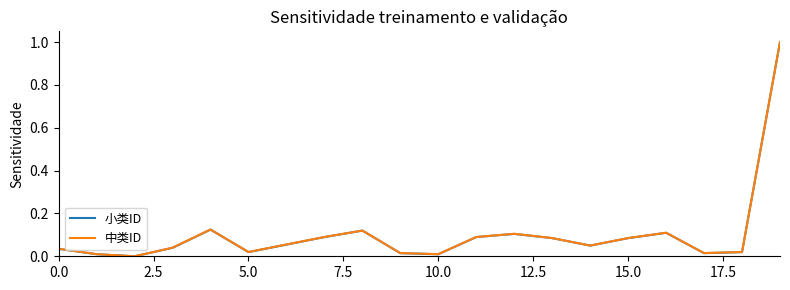

What is the highest value of the 小类ID series?

1.0